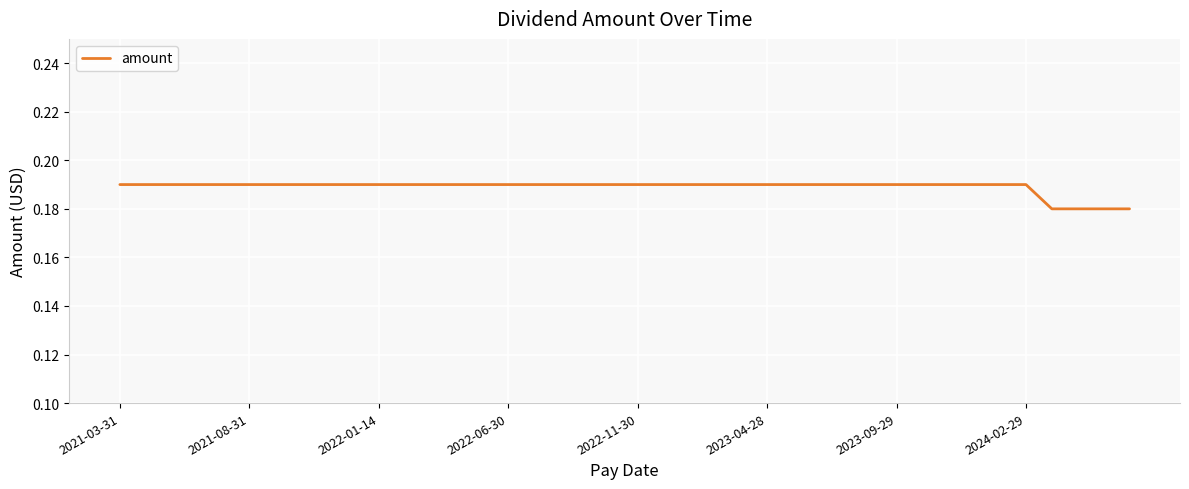

Does the chart have visible grid lines?

Yes